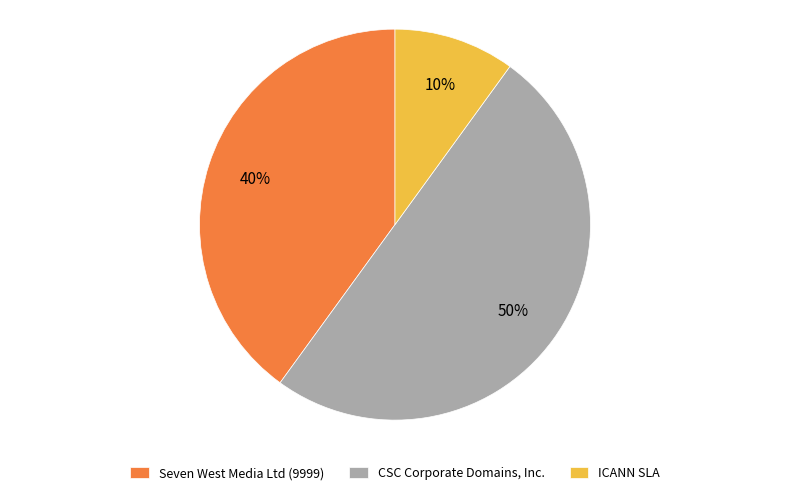

Which slice represents more than half of the pie?

CSC Corporate Domains, Inc.